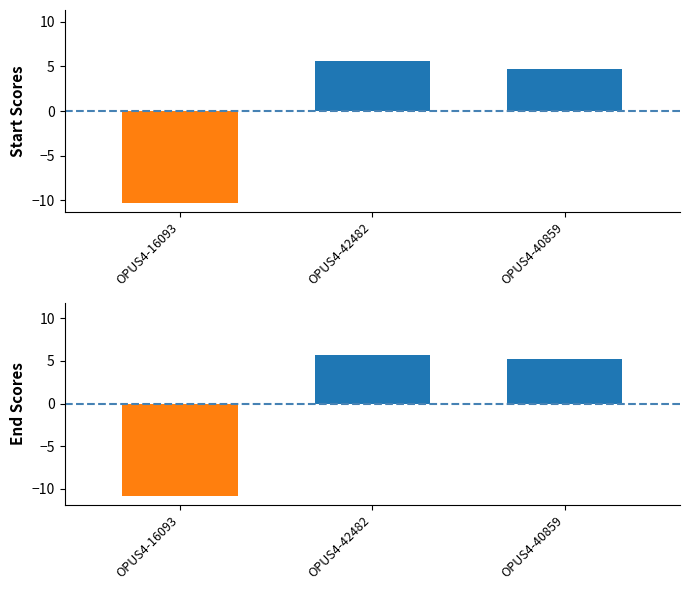

What is the change in value from OPUS4-16093 to OPUS4-40859?

+15